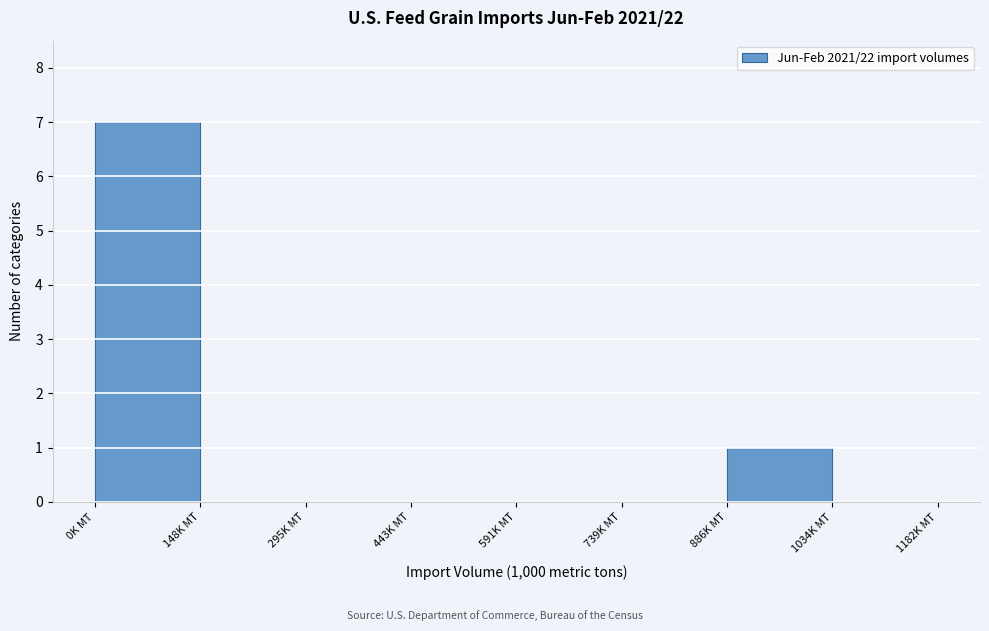

Reading left to right, transcribe this chart: for each bar, give the range it covers on the x-axis and its height. Neither the bar edges nor the heights are printed on the chart, so give them approximately, as read against the axes.

0 to 140: 7
140 to 300: 0
300 to 440: 0
440 to 600: 0
600 to 740: 0
740 to 880: 0
880 to 1040: 1
1040 to 1180: 0